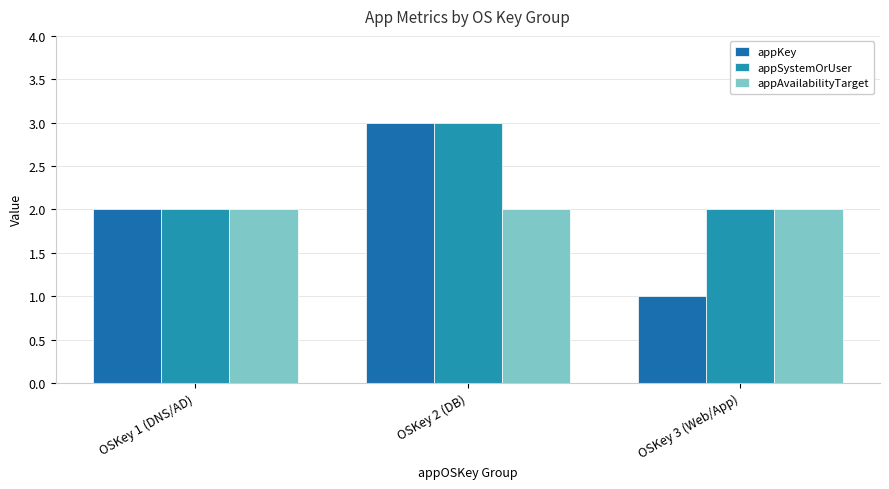

What is the difference between the maximum and minimum values in the appSystemOrUser series?

1